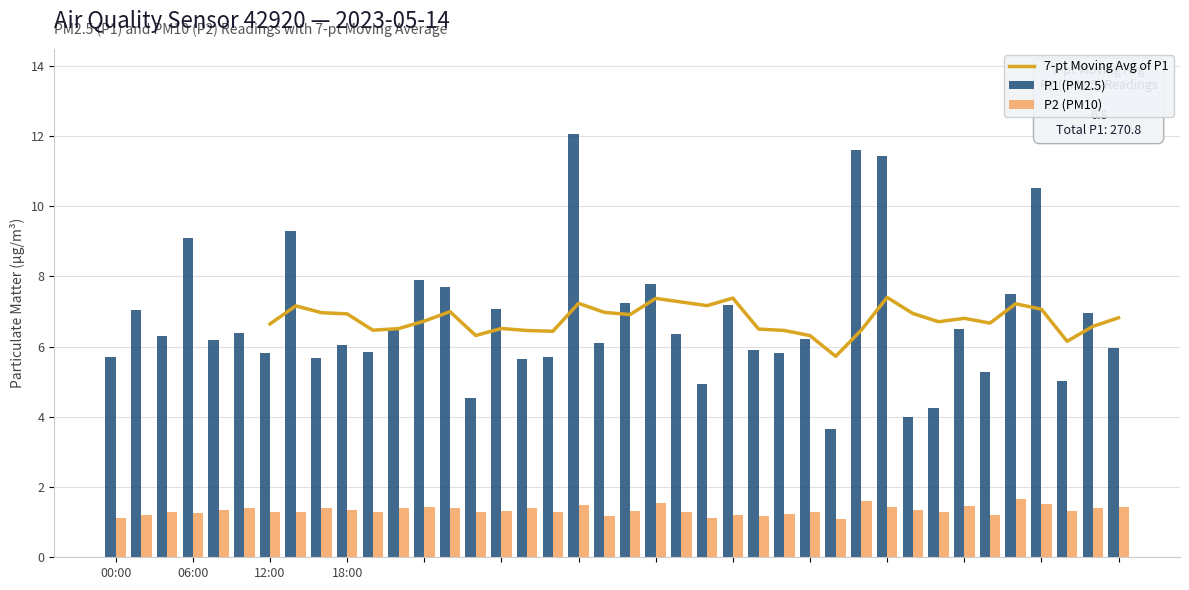

Which label corresponds to the largest value in the chart?

17:00